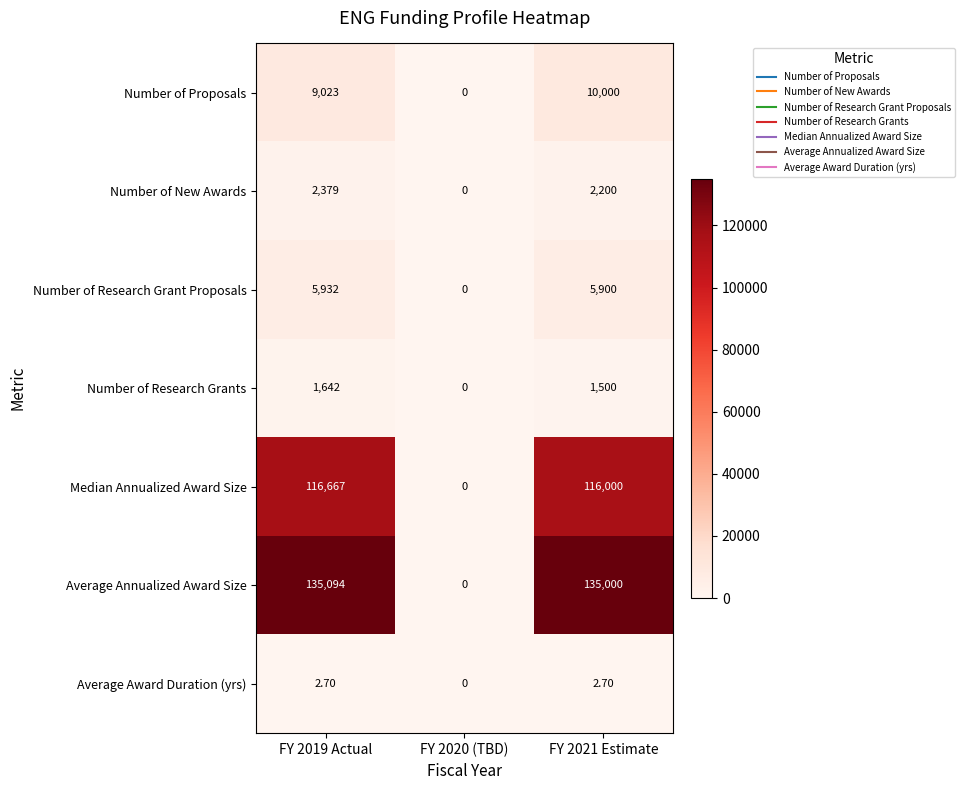

Rank the series by their maximum value, from highest to lowest.

Average Annualized Award Size, Median Annualized Award Size, Number of Proposals, Number of Research Grant Proposals, Number of New Awards, Number of Research Grants, Average Award Duration (yrs)